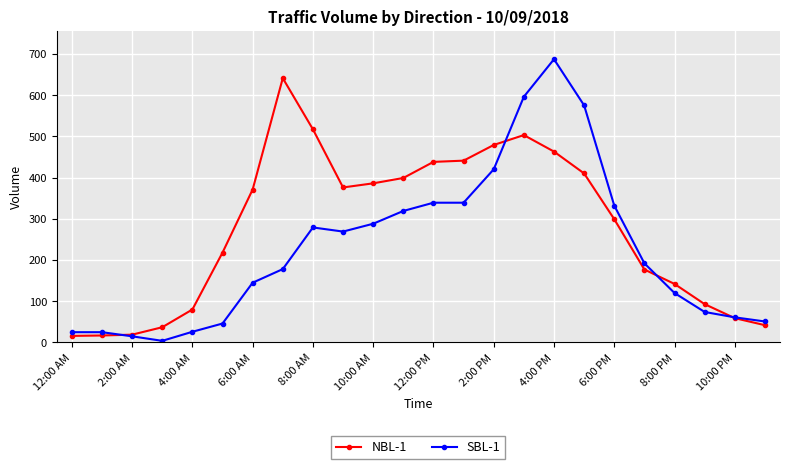

Which series has the largest total across all categories?

NBL-1